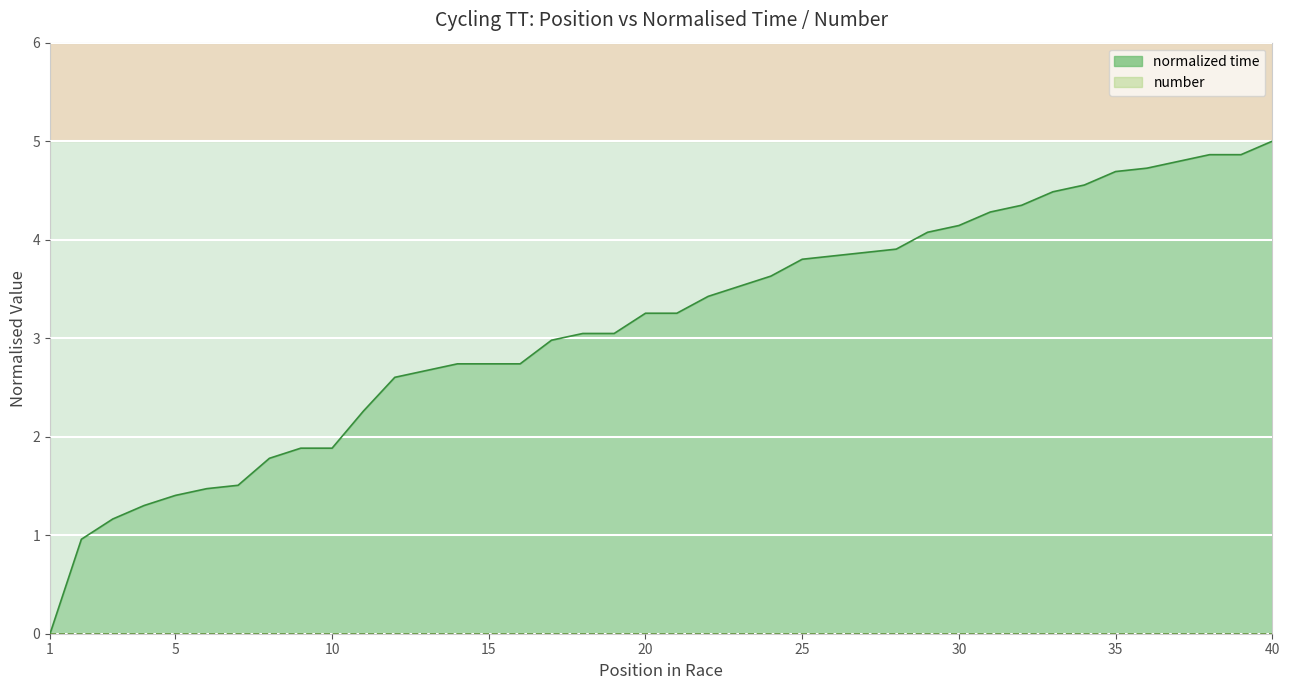

How many lines are shown in the chart?

2